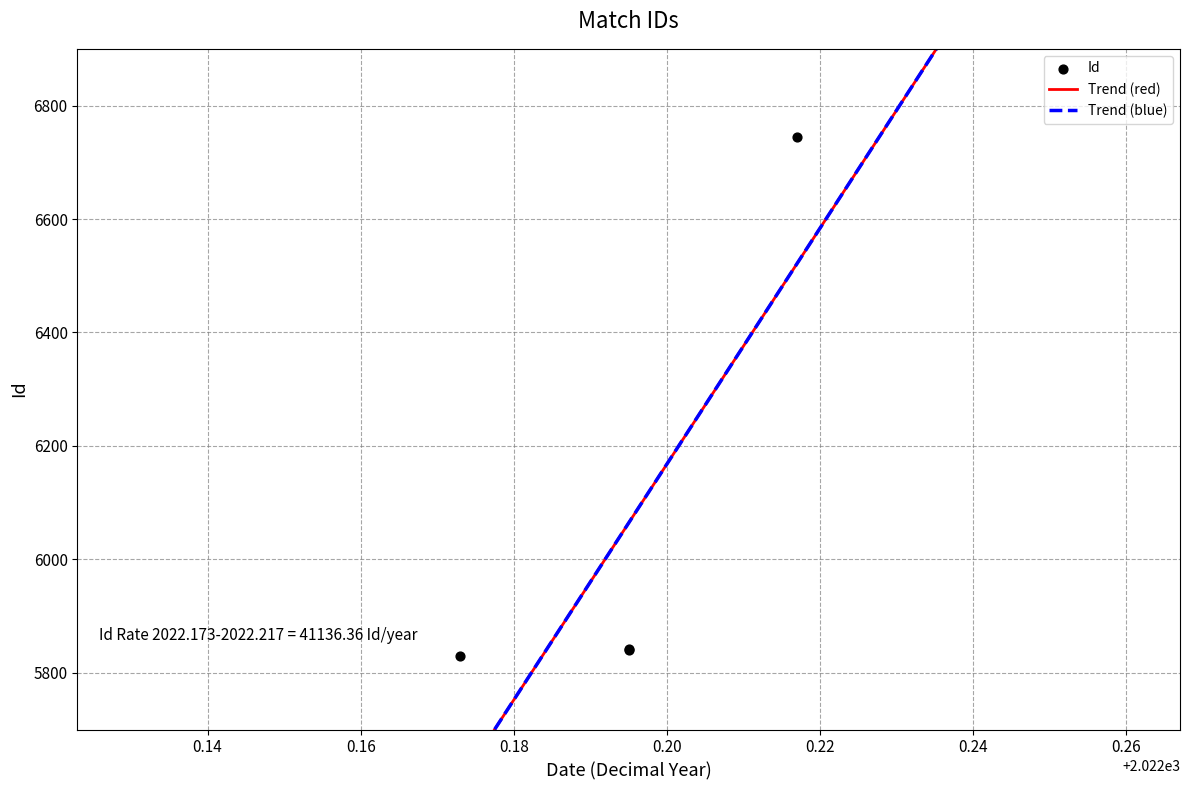

Which has a higher value, 2022-03-13 or 2022-03-06?

2022-03-13